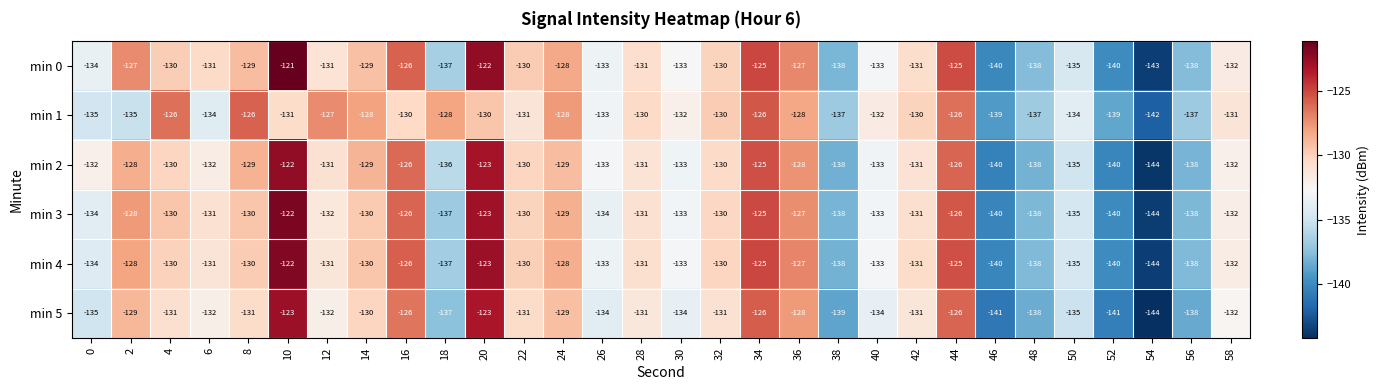

What value does the min 4 series have at 18, to the nearest 5?

-135